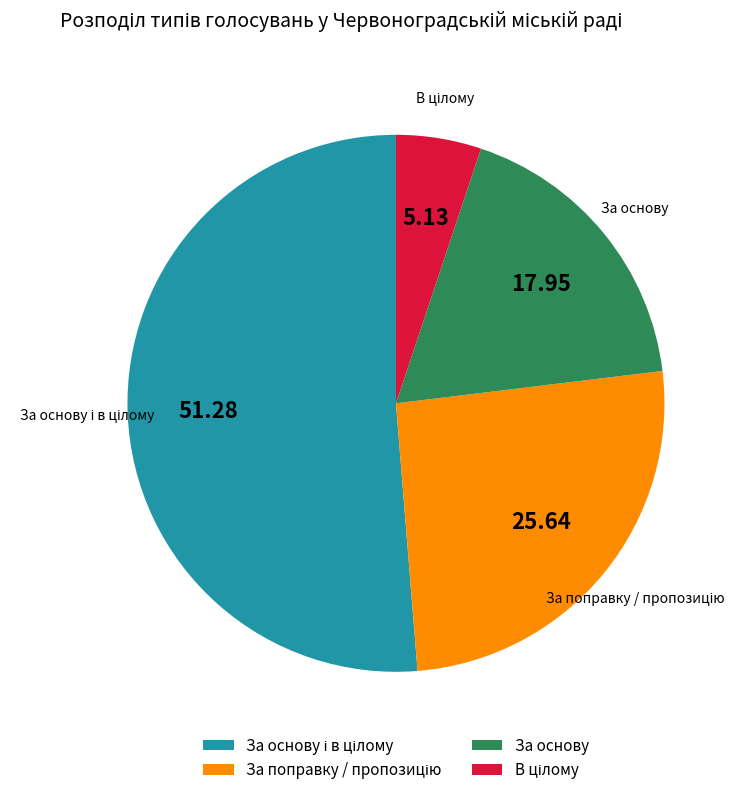

Does За основу account for over 50% of the chart?

No